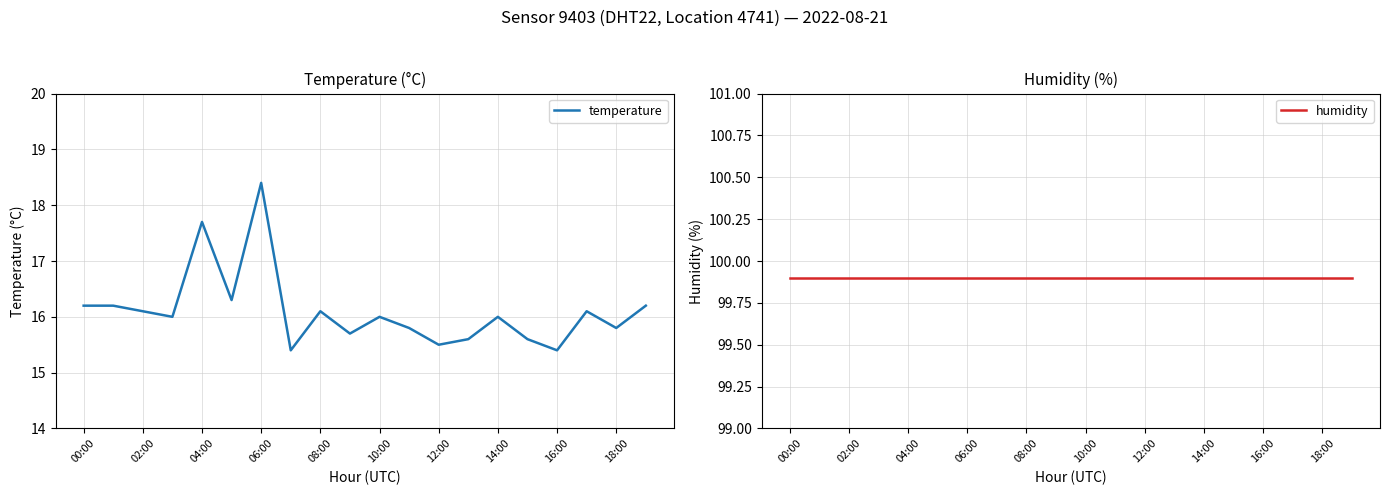

True or false: temperature and humidity intersect in this chart.

False